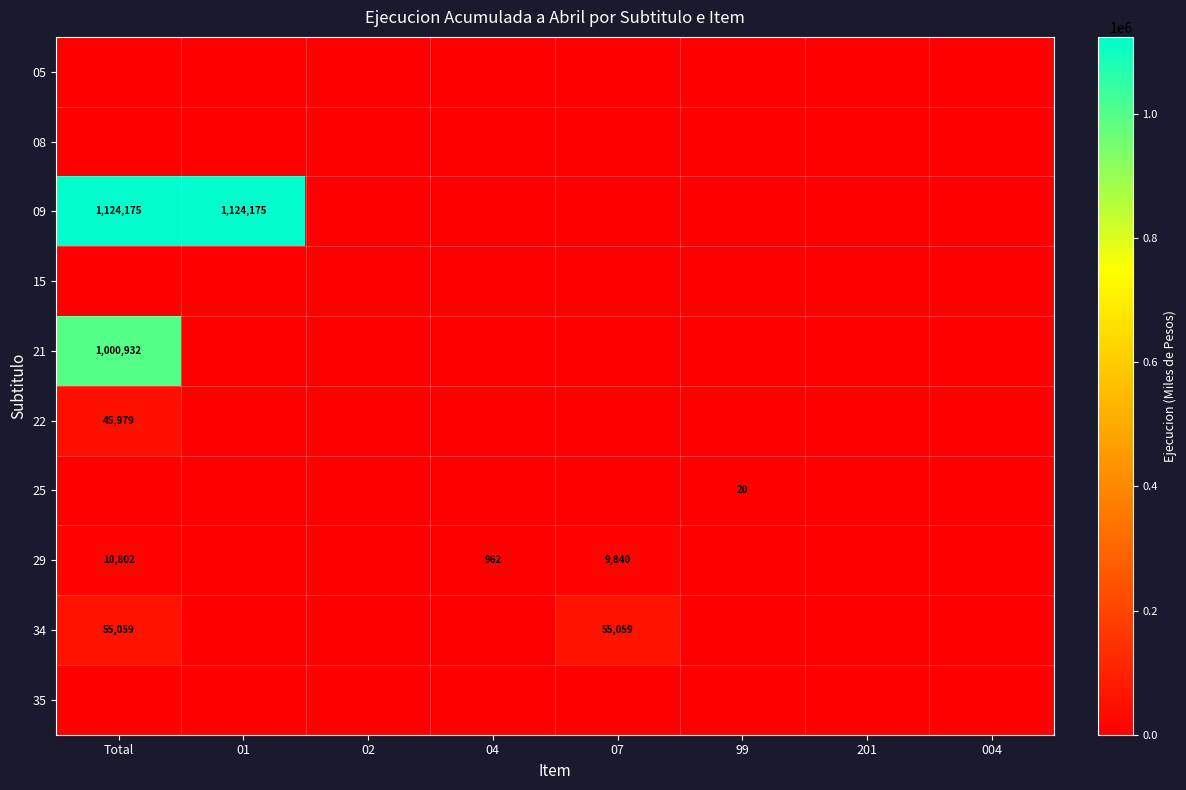

The value of 34 at Total is 55059. True or false?

True